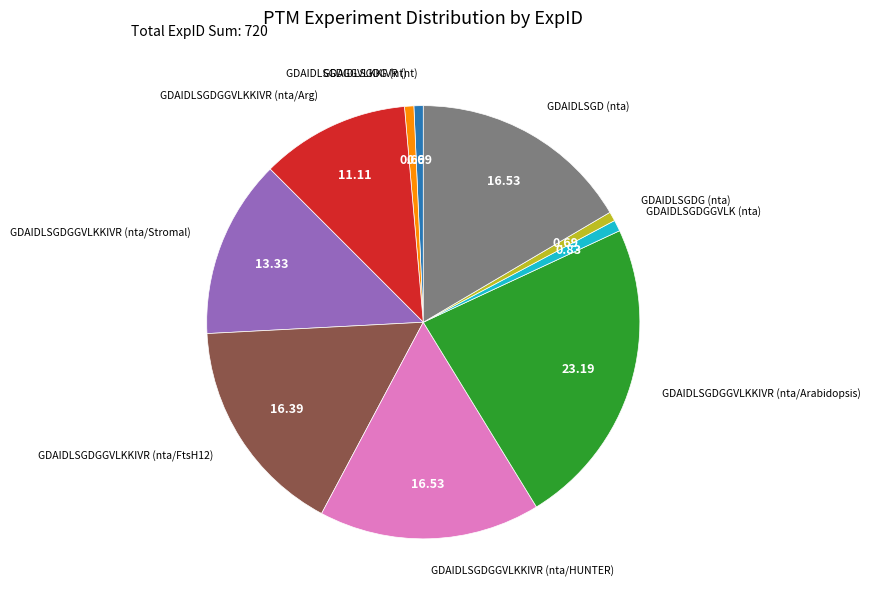

Is there a majority slice in this chart?

No